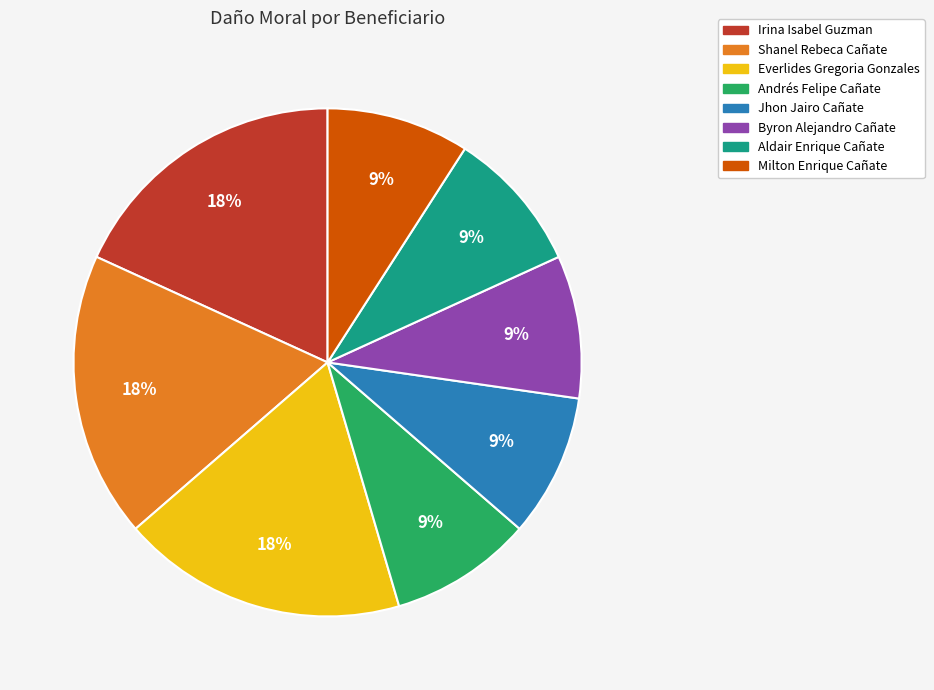

Count the number of slices in the pie.

8